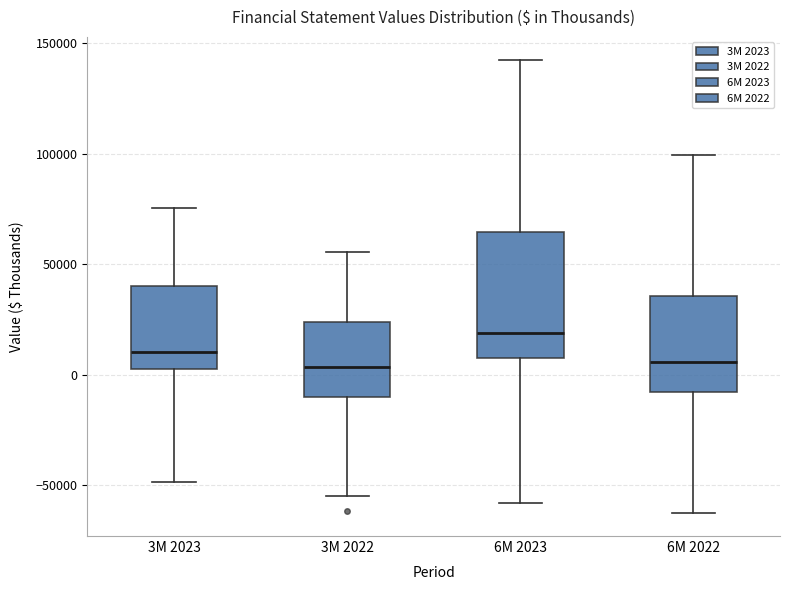

Where is the upper edge of the box for 6M 2022 on the y-axis? The values are not printed on the chart, so give them approximately, as read against the axis.

35000